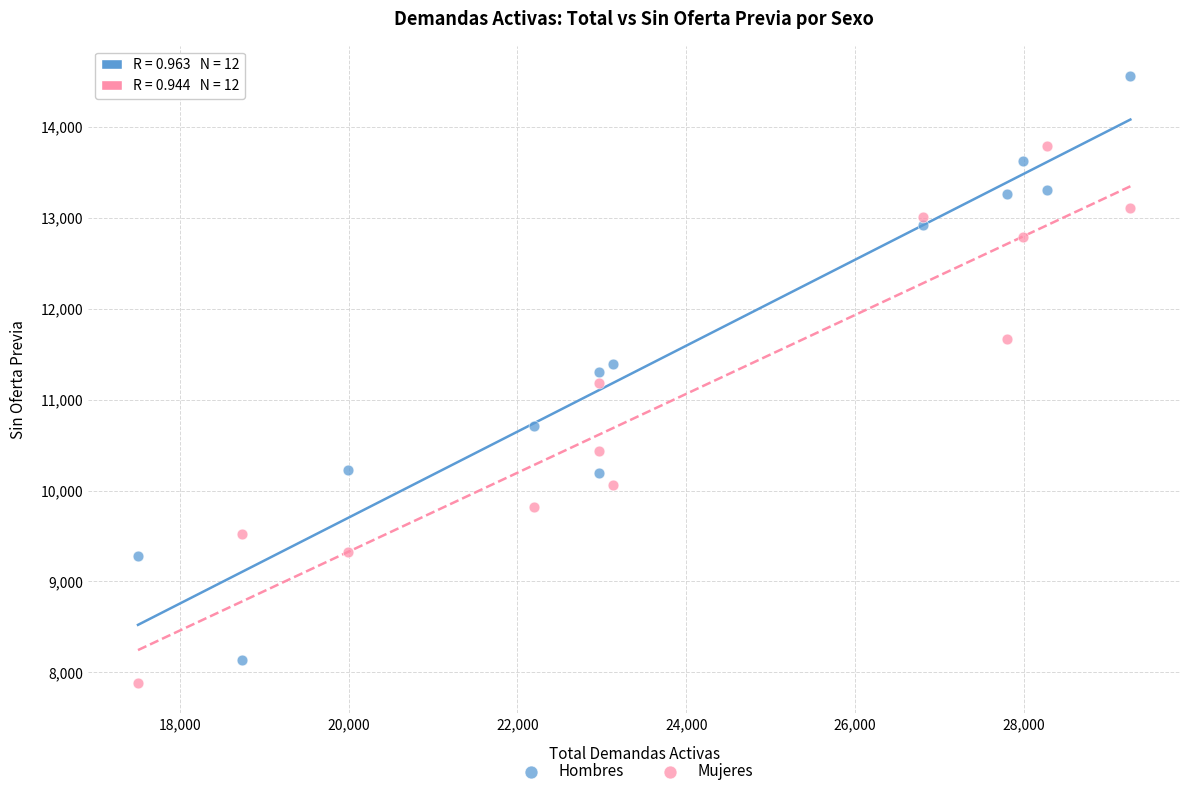

Which series reaches the maximum Y coordinate?

Hombres